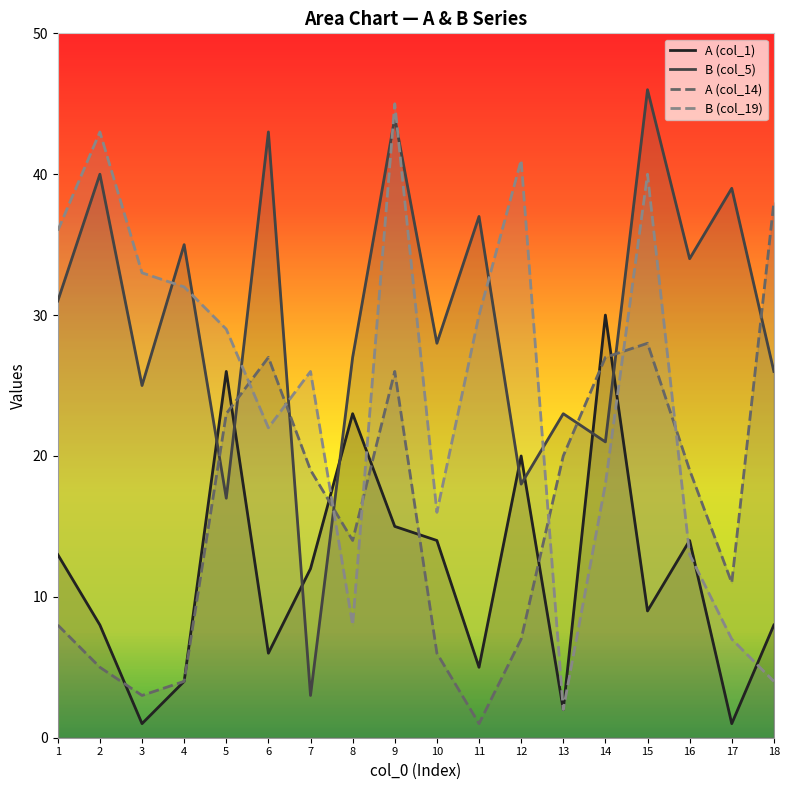

The A (col_14) series shows 9 at 2. True or false?

False